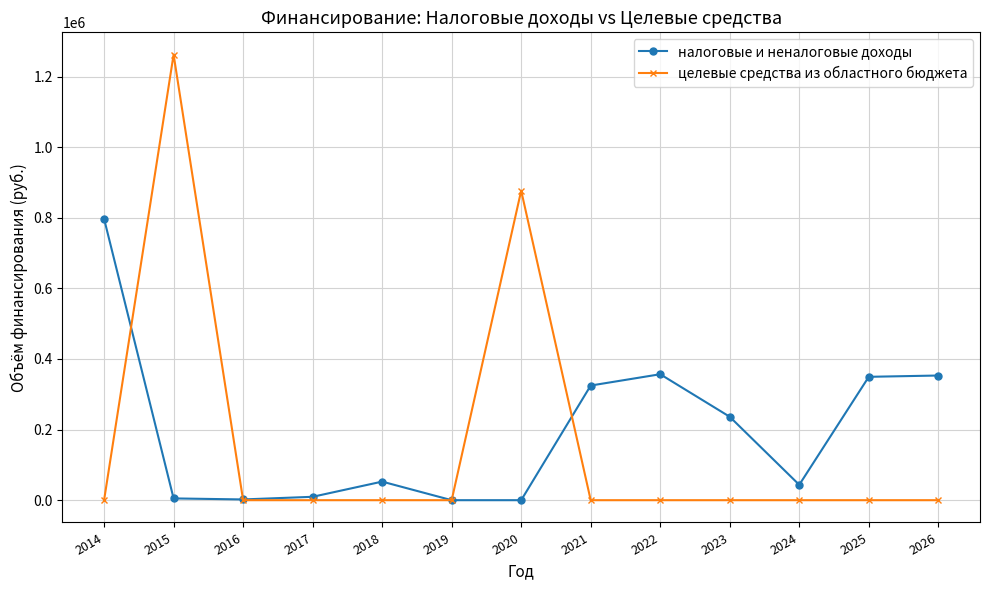

After their last crossing, which series has the higher values: целевые средства из областного бюджета or налоговые и неналоговые доходы?

налоговые и неналоговые доходы